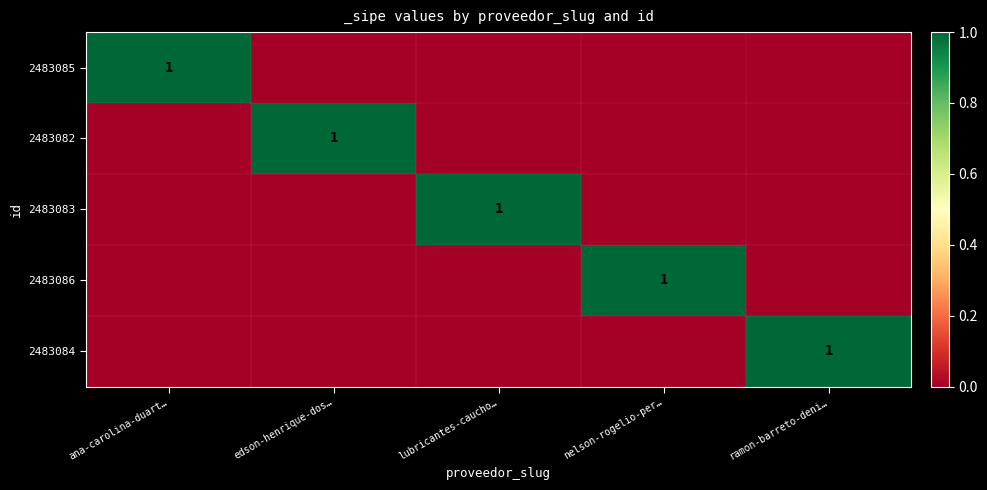

Between ana-carolina-duart… and edson-henrique-dos…, which series saw the biggest shift?

2483085